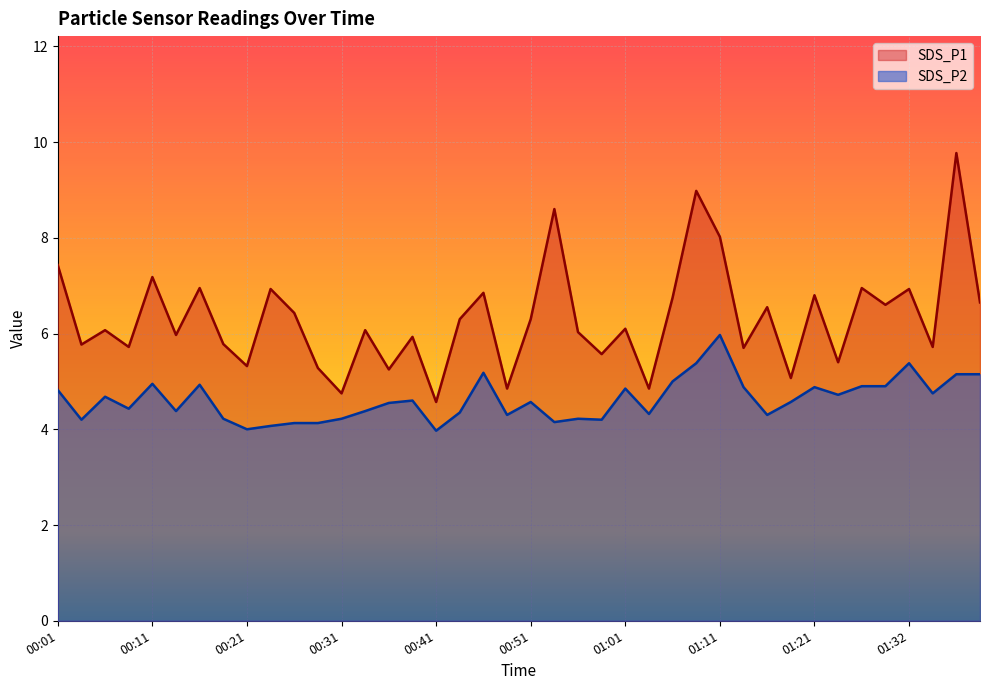

True or false: SDS_P2 and SDS_P1 cross at least once.

False